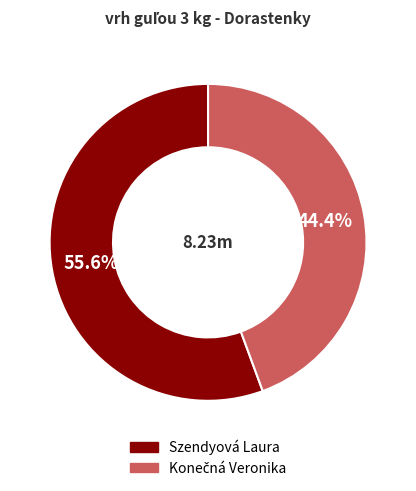

Which slice is the largest?

Szendyová Laura